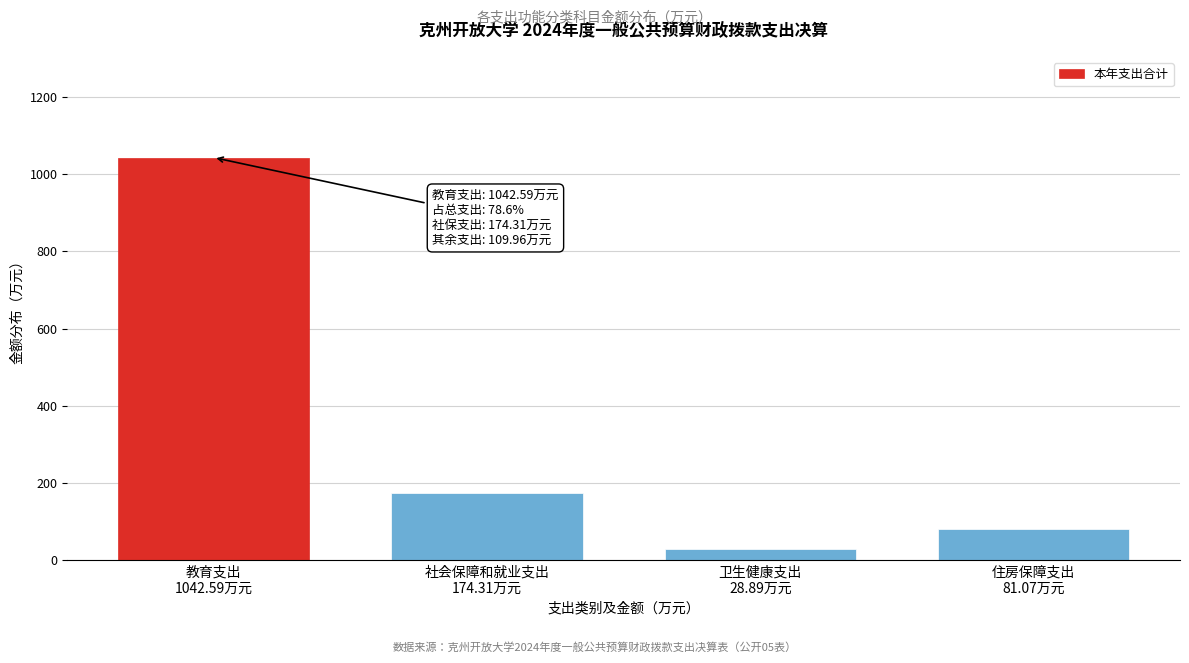

Reading left to right, list all the values displayed in this chart.

1042.6	174.3	28.9	81.1